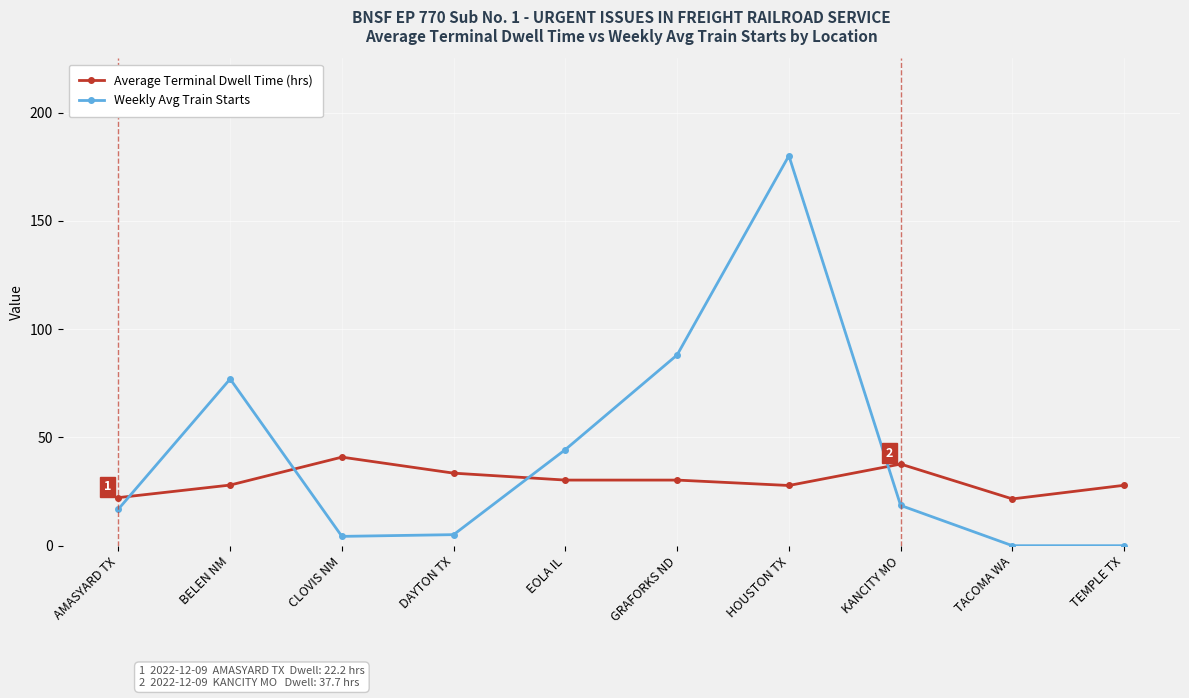

In Weekly Avg Train Starts, how many points are higher than both neighbors (excluding endpoints)?

2